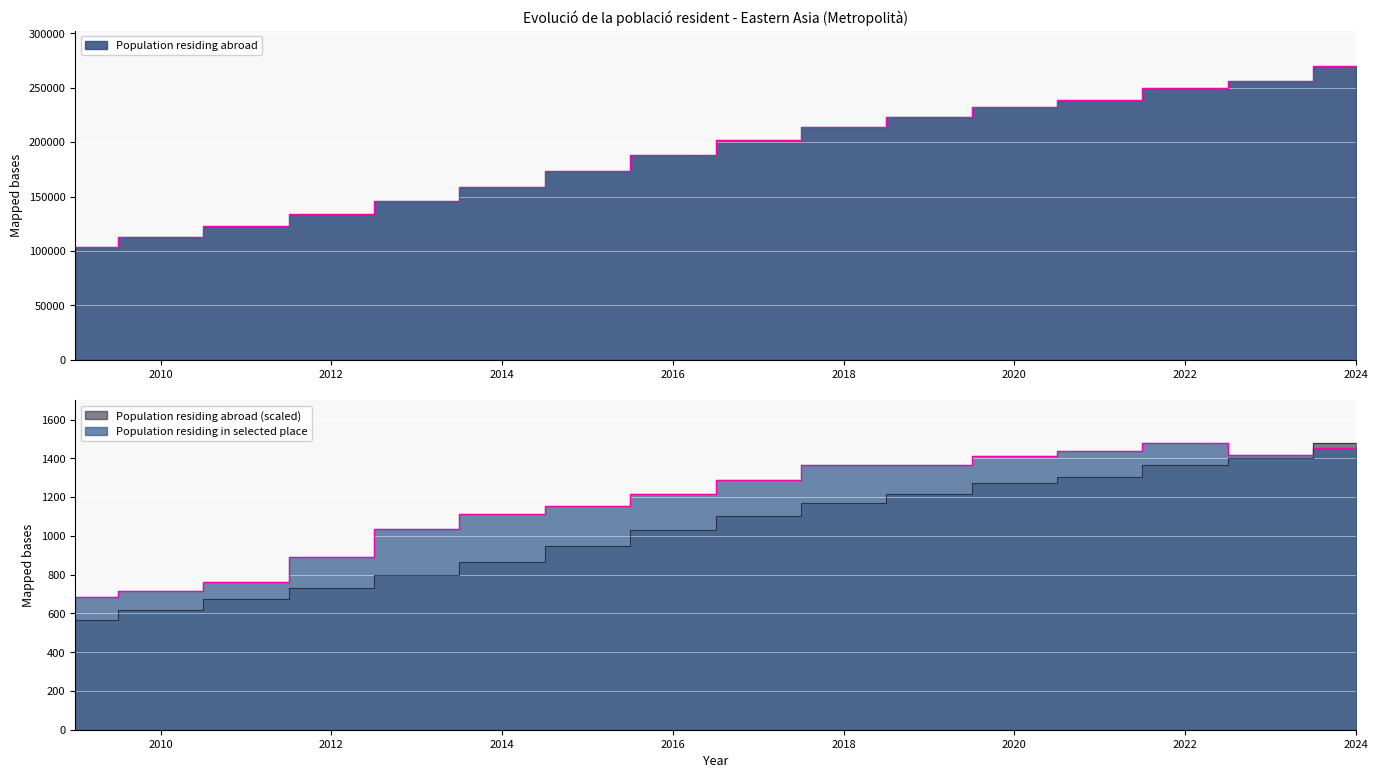

At which category is the sum across all series the highest?

2024